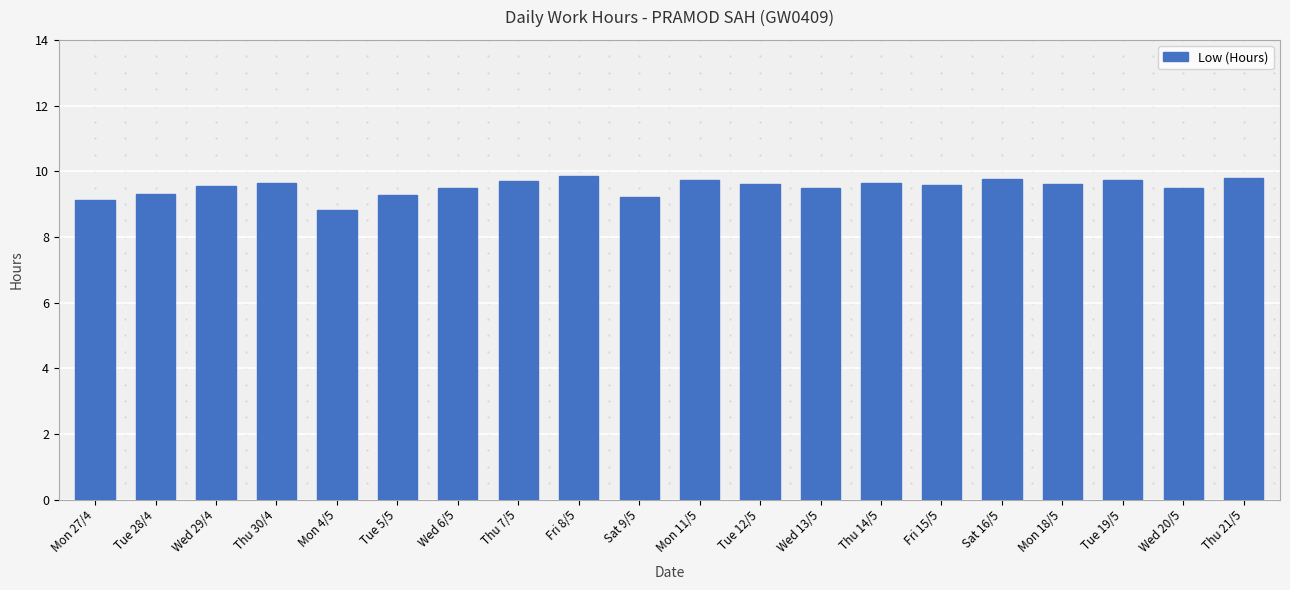

What is the smallest value displayed?

8.8